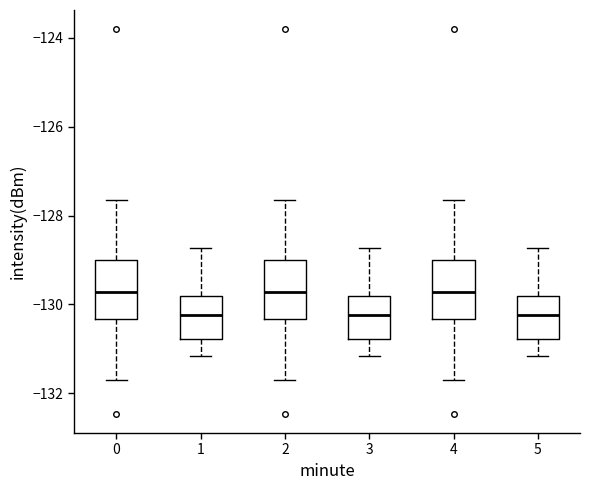

Reading left to right, read every box against the y-axis: the position of its median line, the range the box covers, and the ends of its whiskers. The values are not printed on the chart, so give them approximately, as read against the axis.

0: median -129.8, box -130.4 to -129.0, whiskers -131.6 to -127.6
1: median -130.2, box -130.8 to -129.8, whiskers -131.2 to -128.8
2: median -129.8, box -130.4 to -129.0, whiskers -131.6 to -127.6
3: median -130.2, box -130.8 to -129.8, whiskers -131.2 to -128.8
4: median -129.8, box -130.4 to -129.0, whiskers -131.6 to -127.6
5: median -130.2, box -130.8 to -129.8, whiskers -131.2 to -128.8